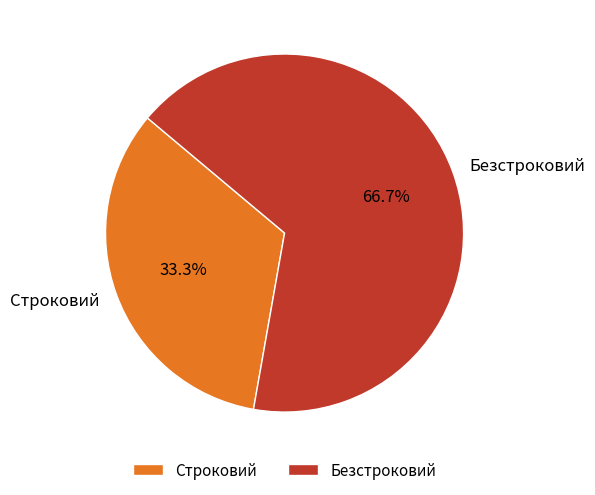

What percentage is NOT represented by Безстроковий?

33.3%